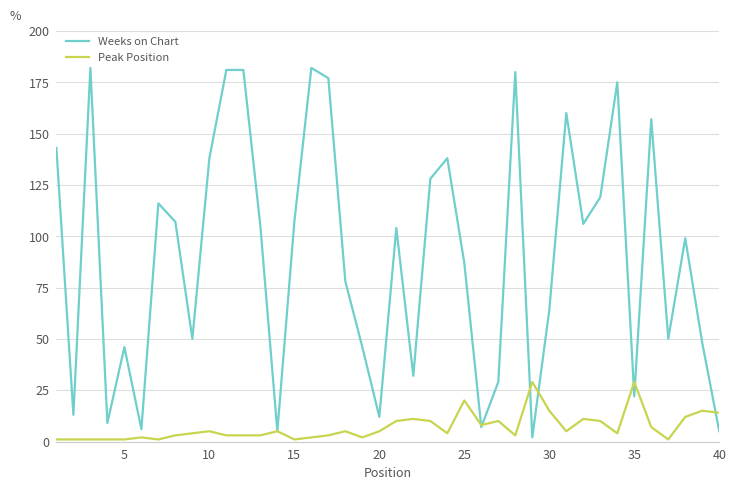

What are all the series names shown in the legend?

Weeks on Chart, Peak Position